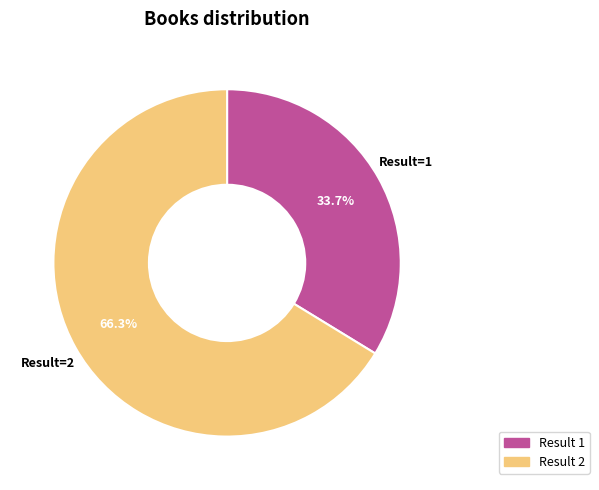

Is there a majority slice in this chart?

Yes